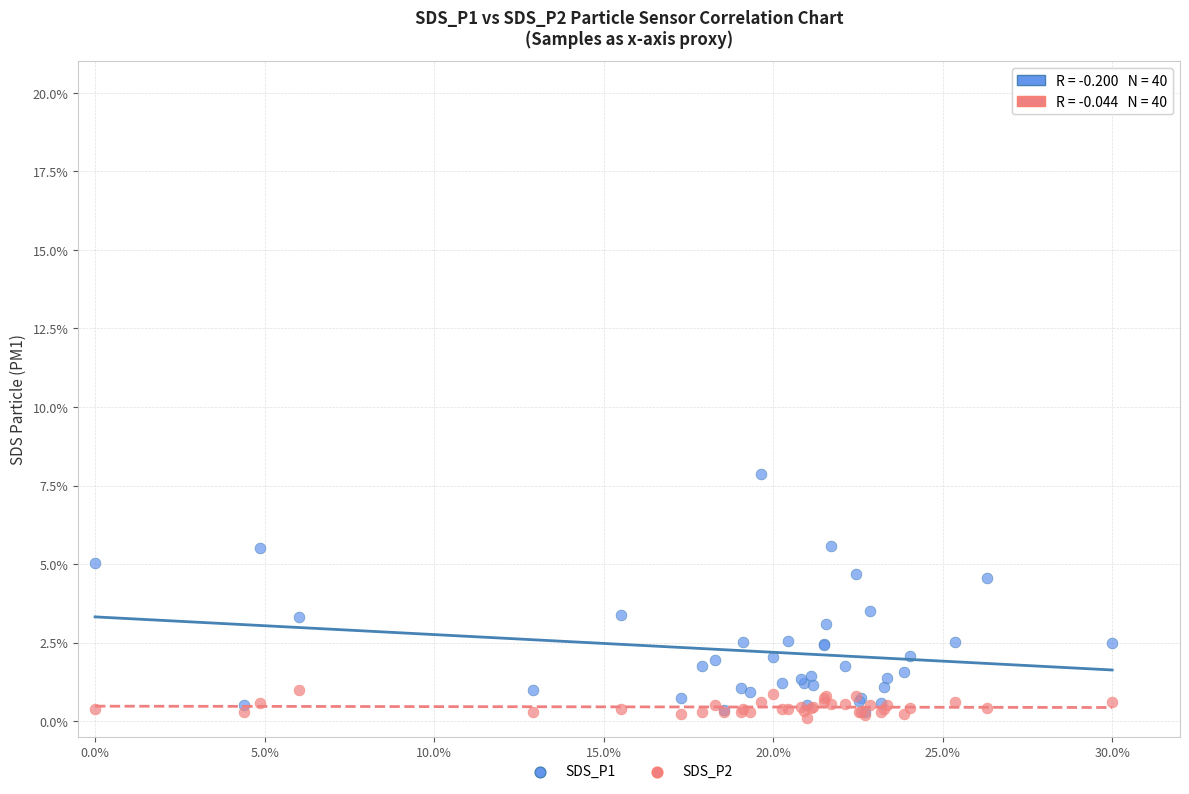

What are all the series names shown in the legend?

SDS_P1, SDS_P2